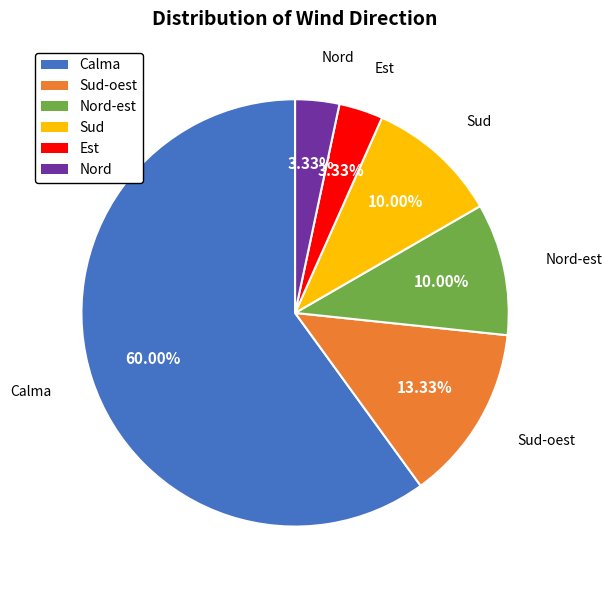

Which slice represents more than half of the pie?

Calma